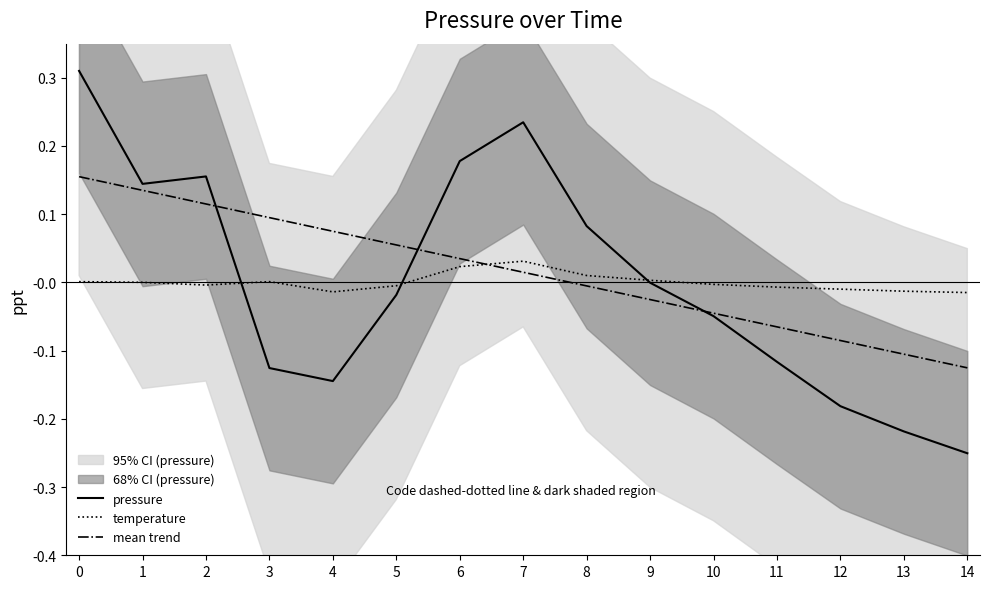

How many values in the pressure series exceed 0?

6